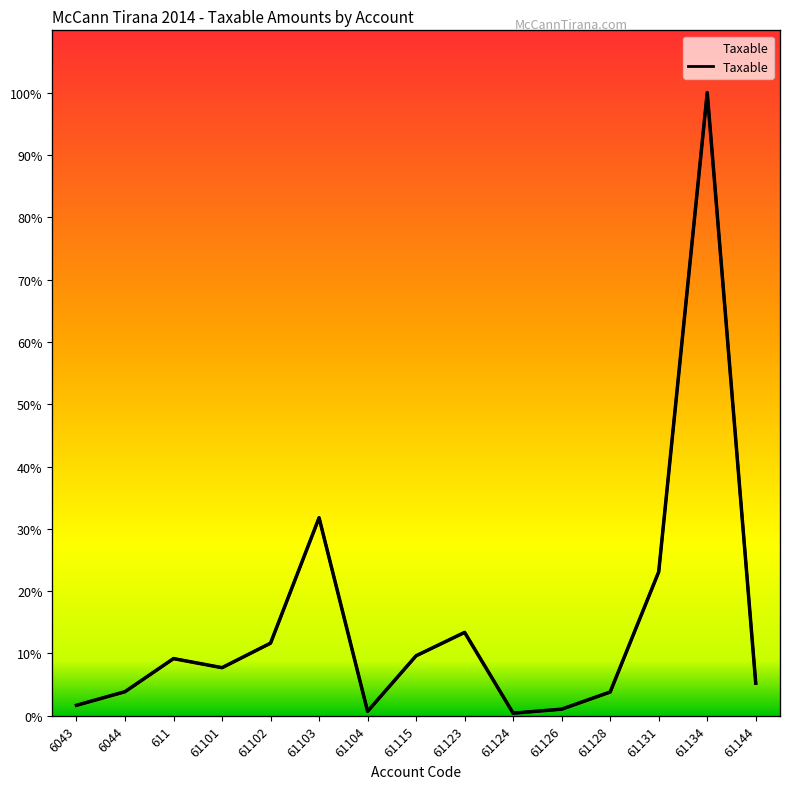

What position from the left is 61128?

12